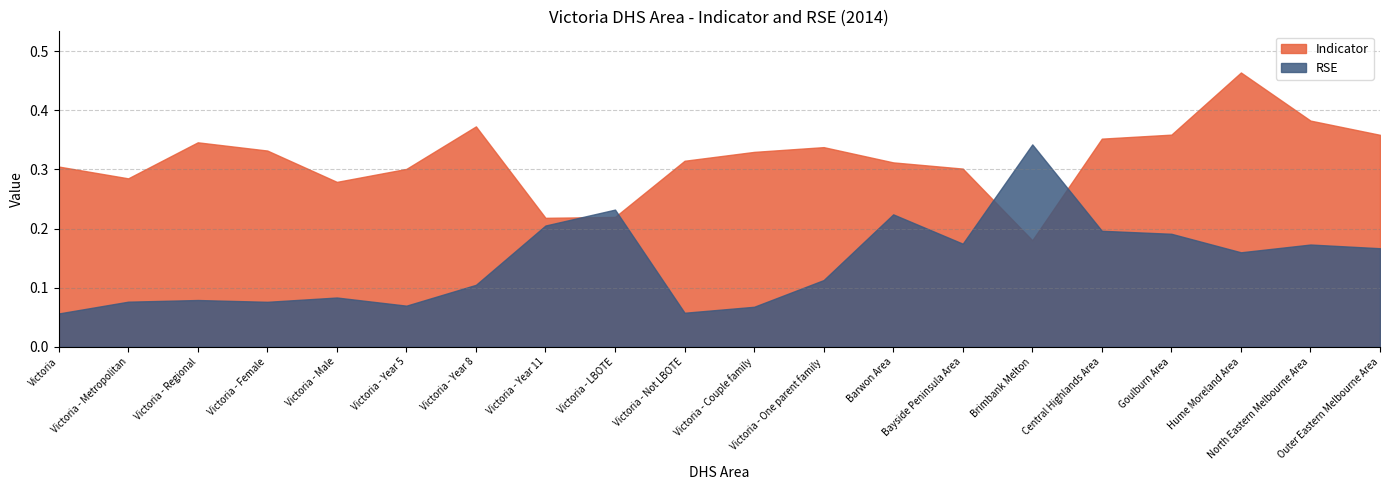

What is the difference between the RSE values at Victoria - LBOTE and North Eastern Melbourne Area?

0.1